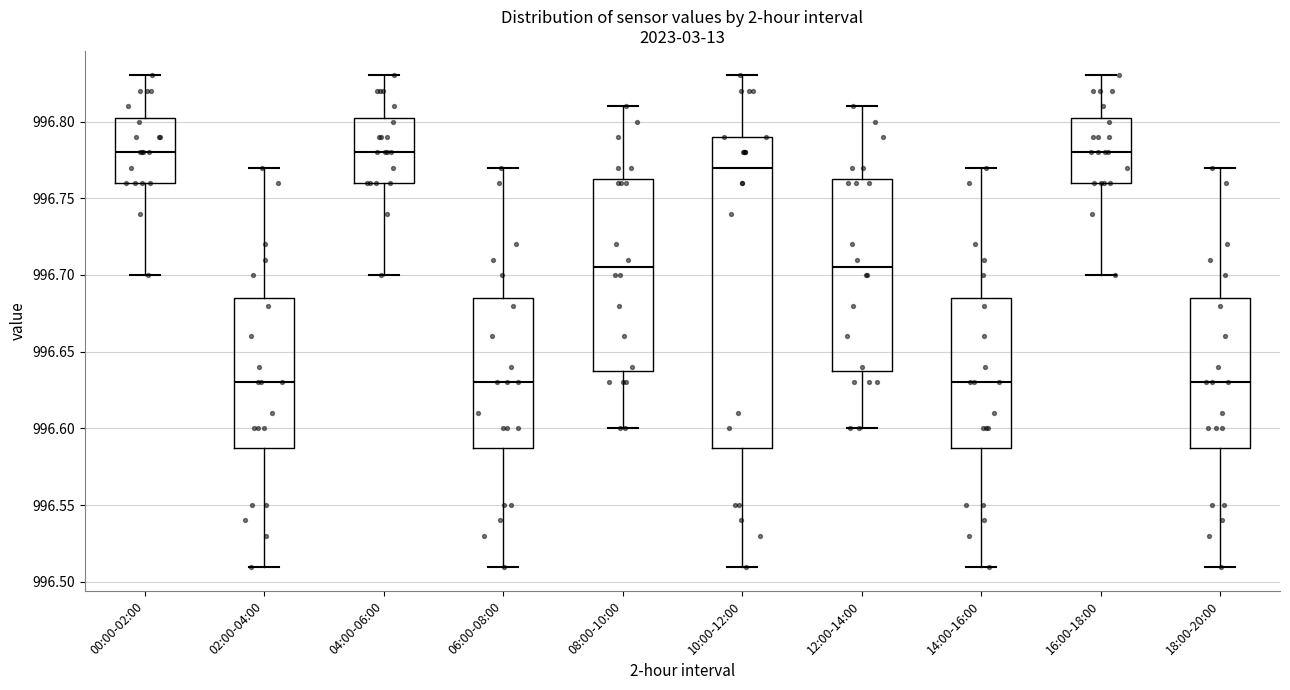

Where is the upper edge of the box for 14:00-16:00 on the y-axis? The values are not printed on the chart, so give them approximately, as read against the axis.

996.685